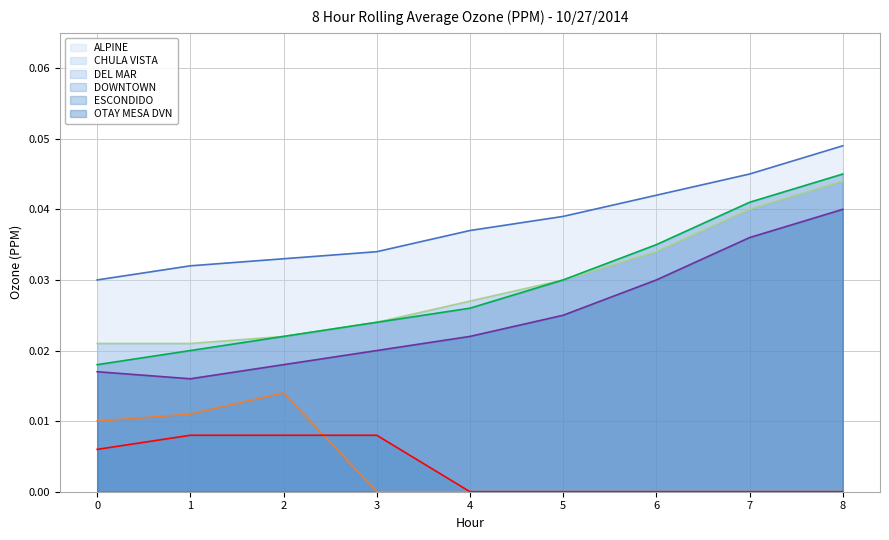

The value of OTAY MESA DVN at 4 is 0.0. True or false?

True